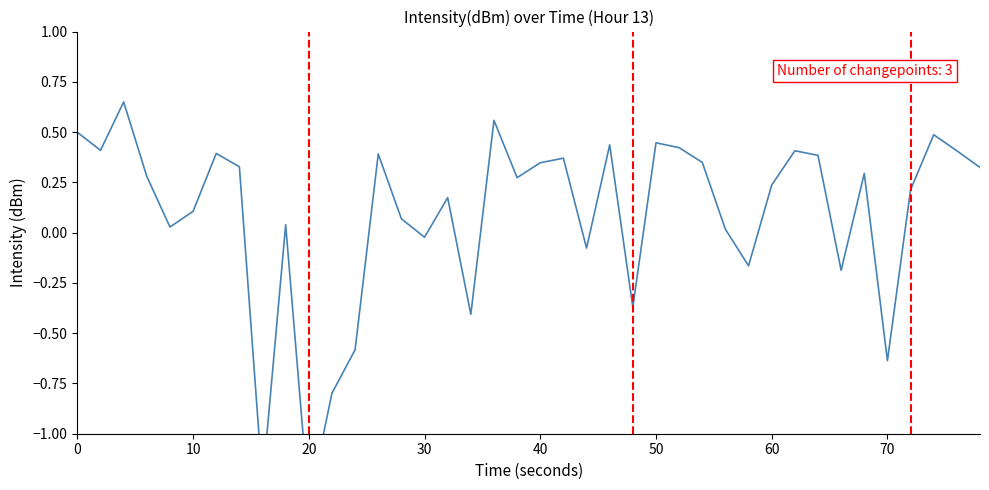

How many positive values are there?

29